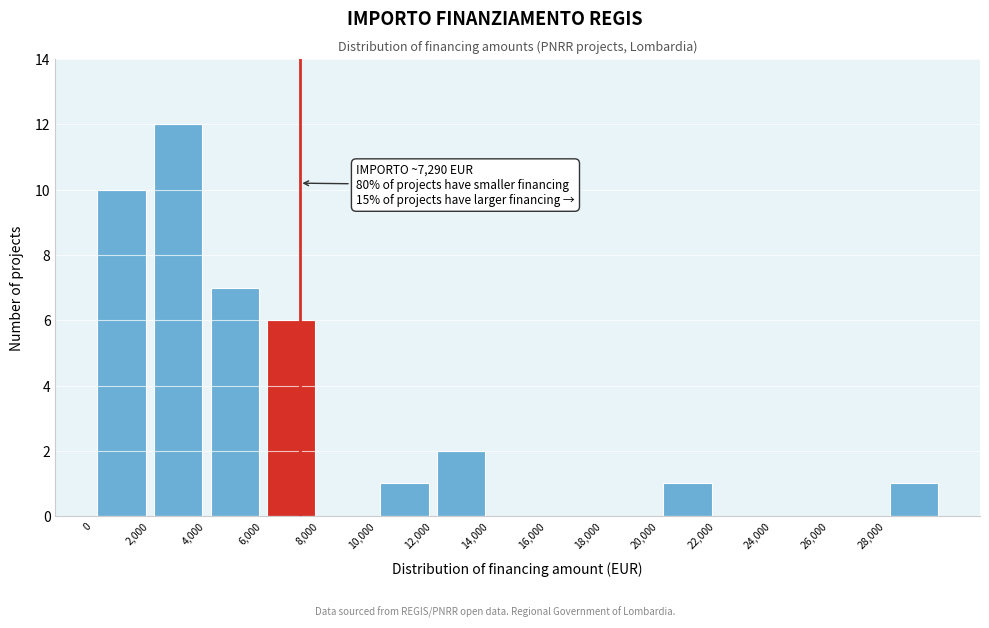

Which range on the x-axis has the tallest bar?

2000 to 4000